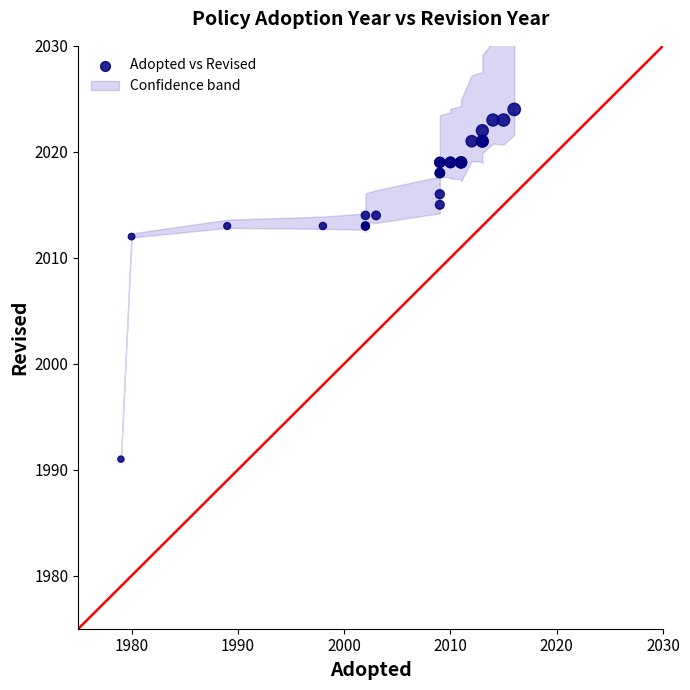

What Y value in the scatter plot is closest to 2007?

2012